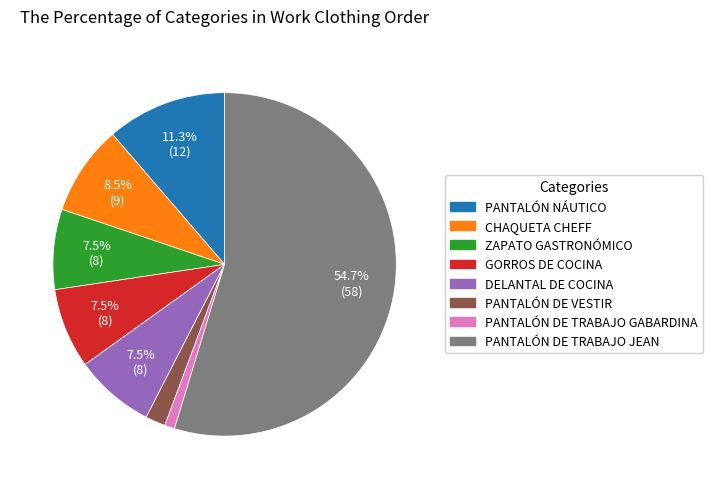

Does PANTALÓN DE TRABAJO JEAN represent more than half of the total?

Yes